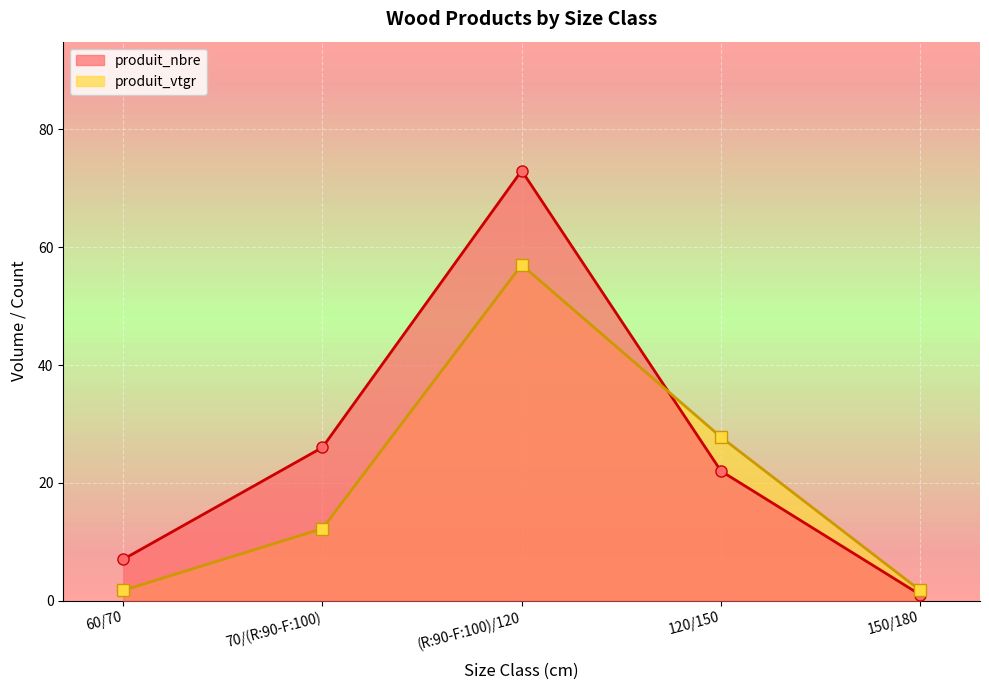

Which series has the largest range (max minus min)?

produit_nbre